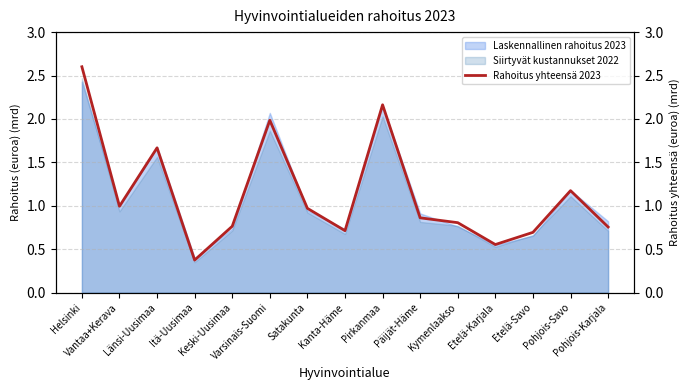

What is the average value?

1.1